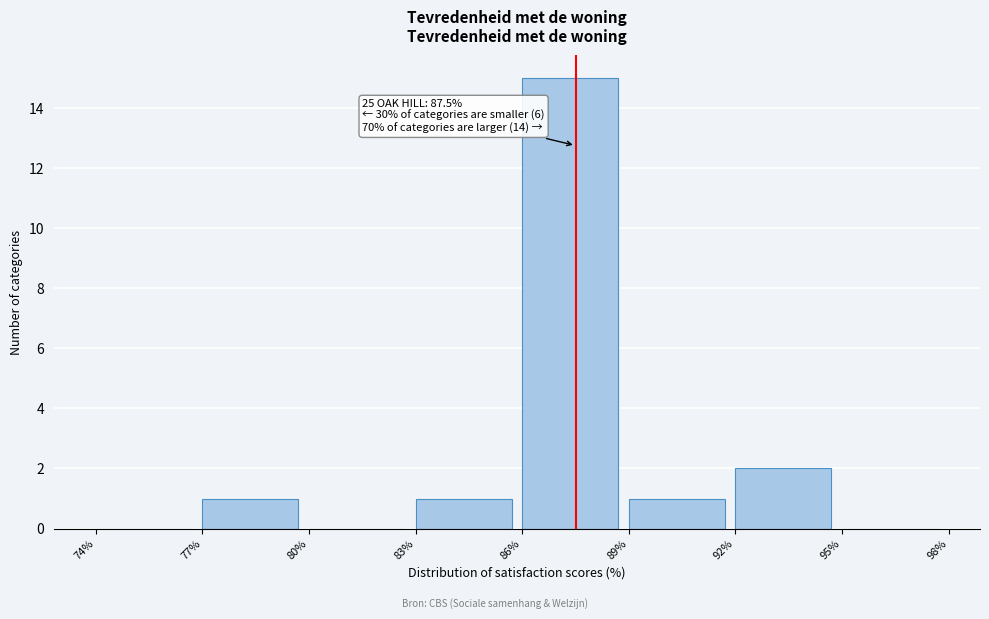

Which range on the x-axis has the tallest bar?

86% to 89%